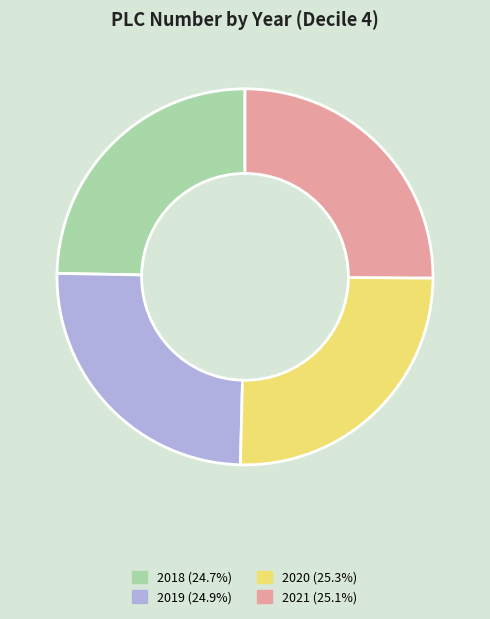

How many slices are in this pie chart?

4